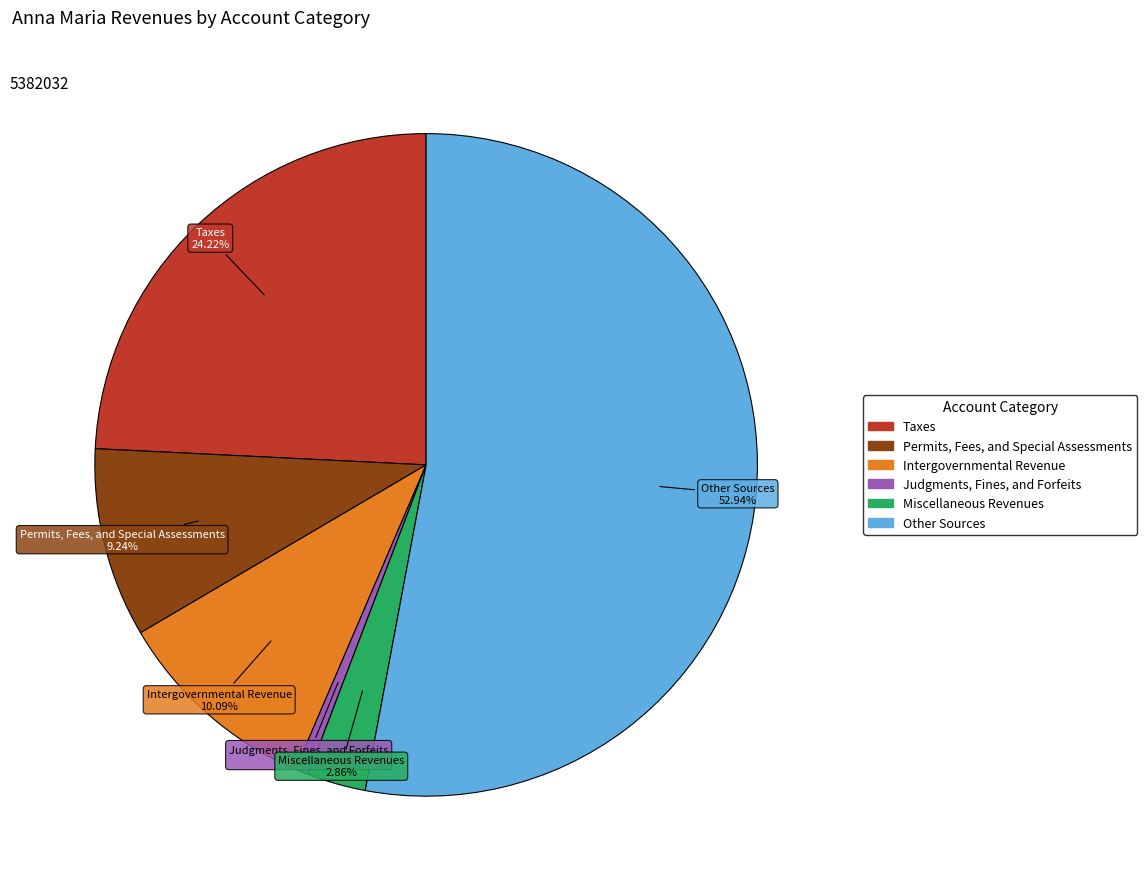

Do Taxes and Intergovernmental Revenue together represent more than half of the pie?

No